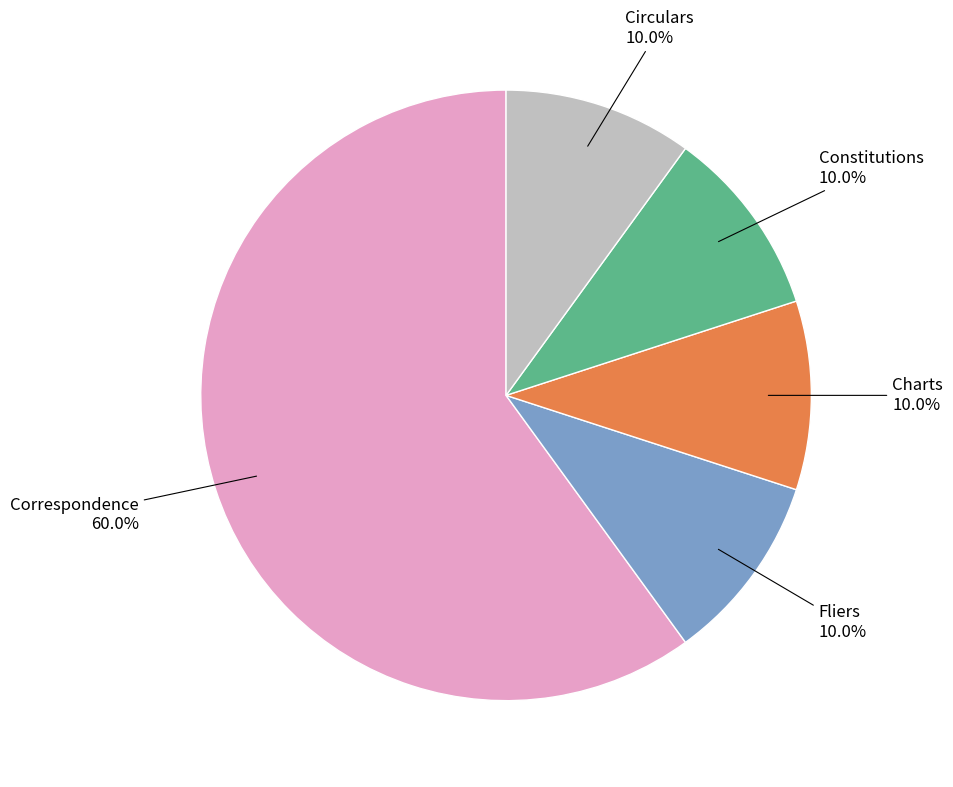

To the nearest percent, what is the average slice percentage?

20%